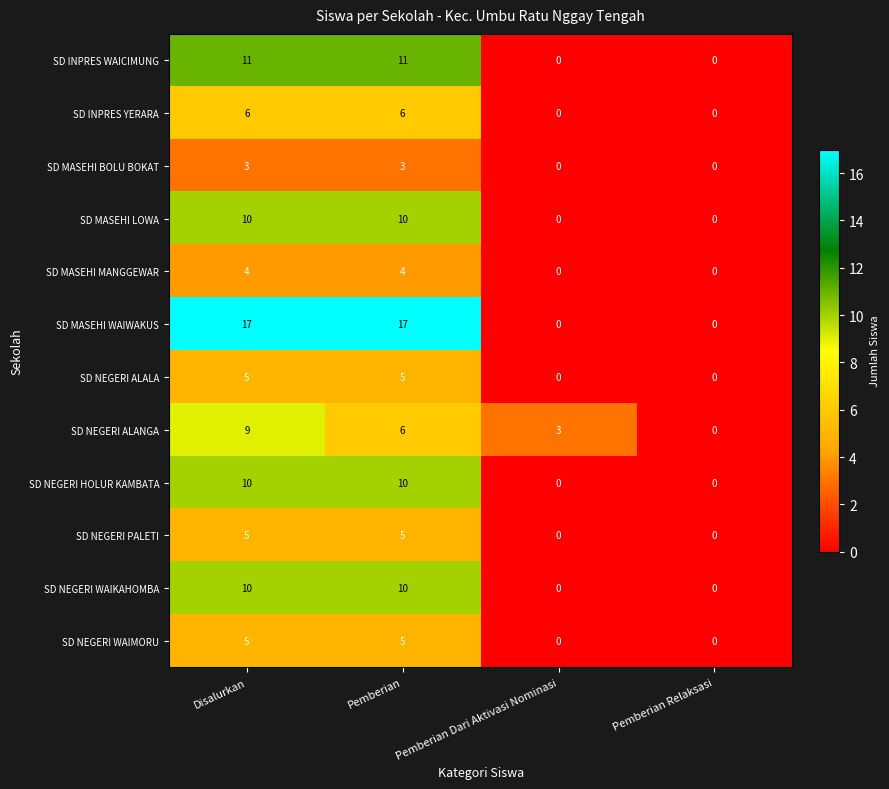

What is the spread (max minus min) of values at Pemberian?

14